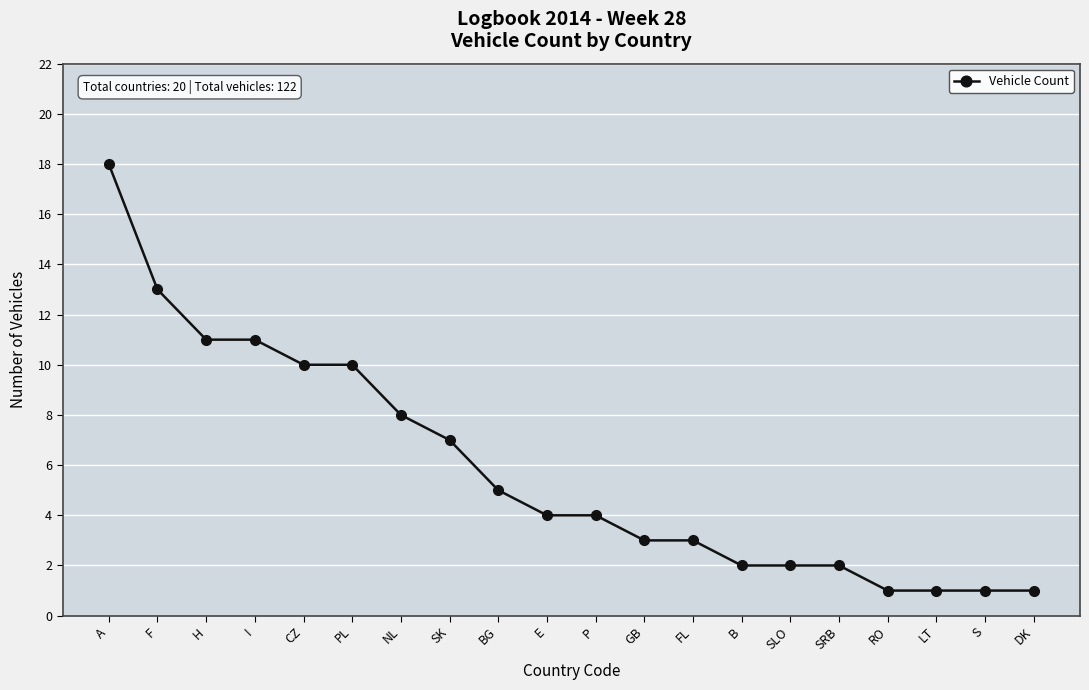

What is the sum of all values?

117